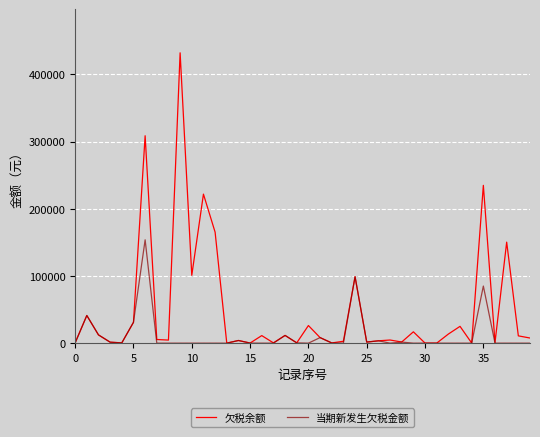

What is the sum of all 当期新发生欠税金额 values?

455248.1